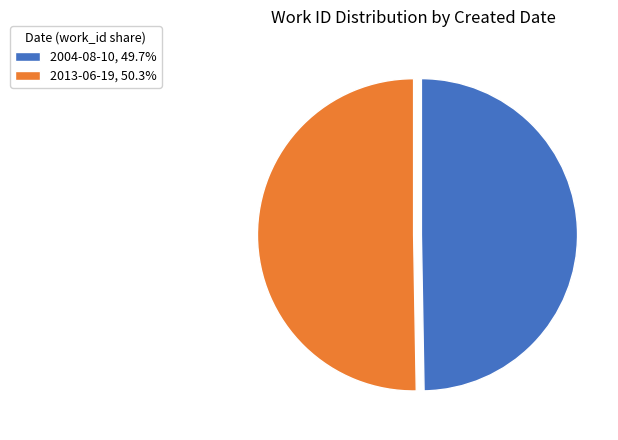

Approximately how many times larger is the value at 2004-08-10 compared to 2013-06-19?

1.0